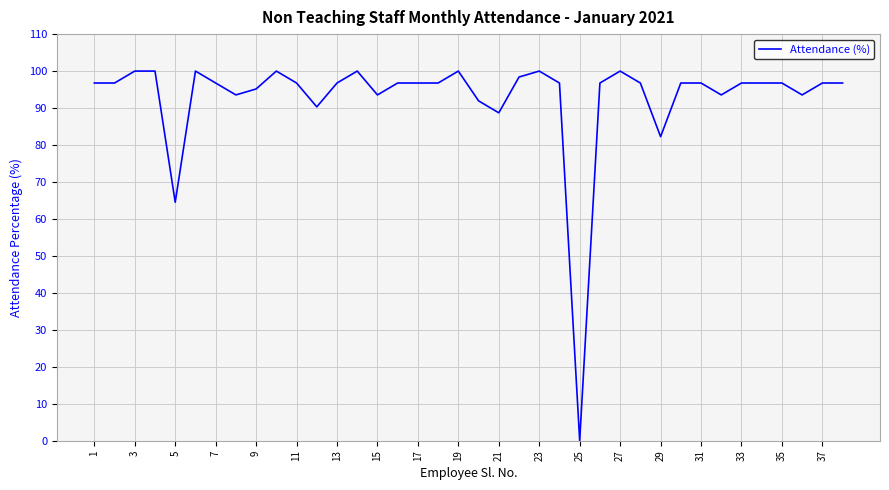

What is the maximum value shown in the chart?

100.0